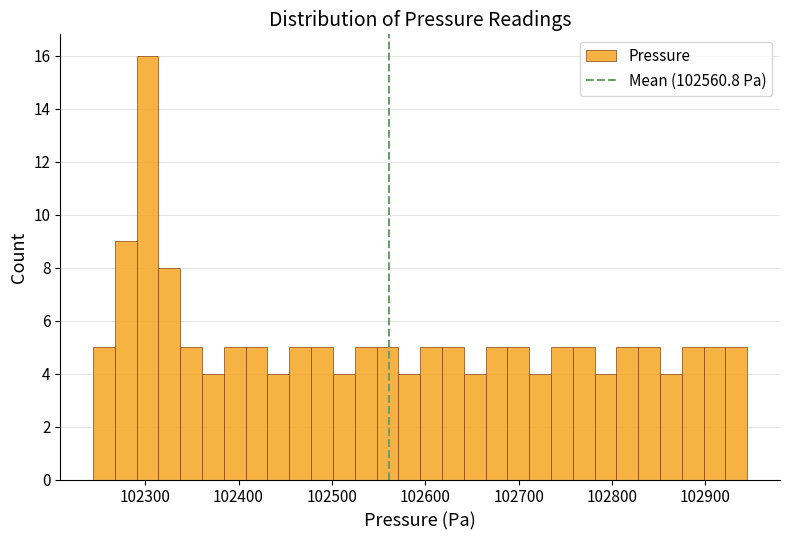

Around what value on the x-axis is the tallest bar? Give the approximate position of its centre, as read against the axis.

102300